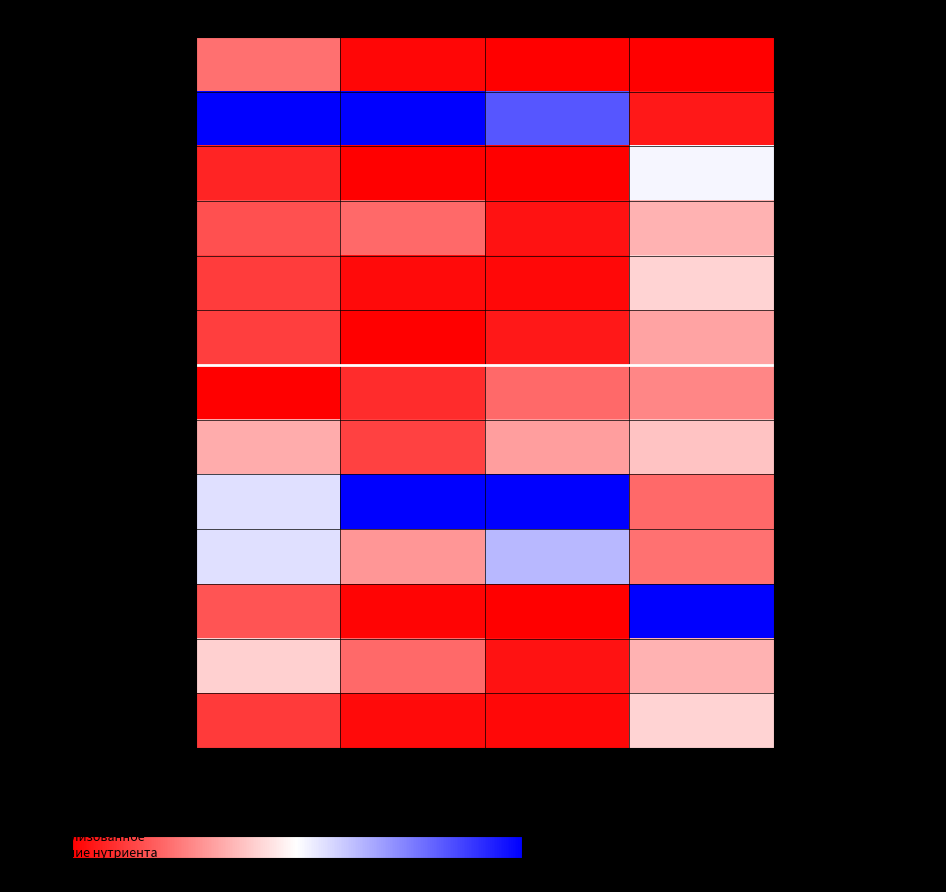

How many distinct data groups are displayed?

13